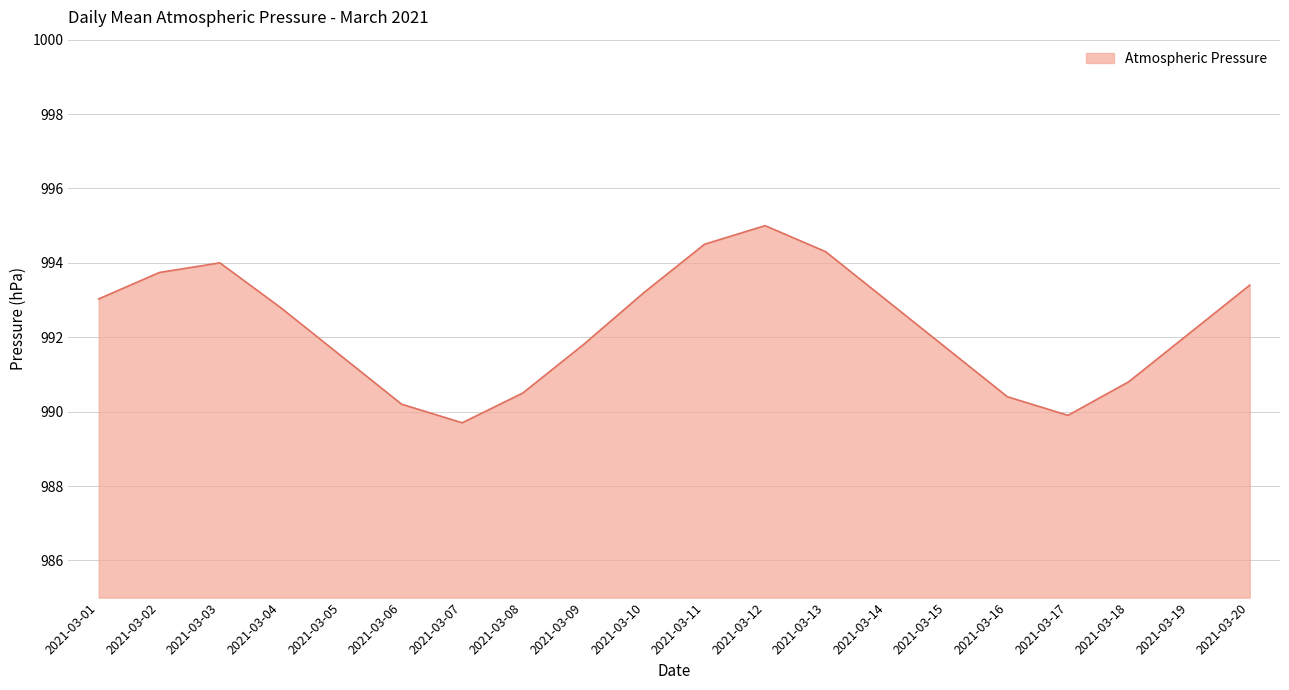

What value does the data have at 2021-03-06?

990.2